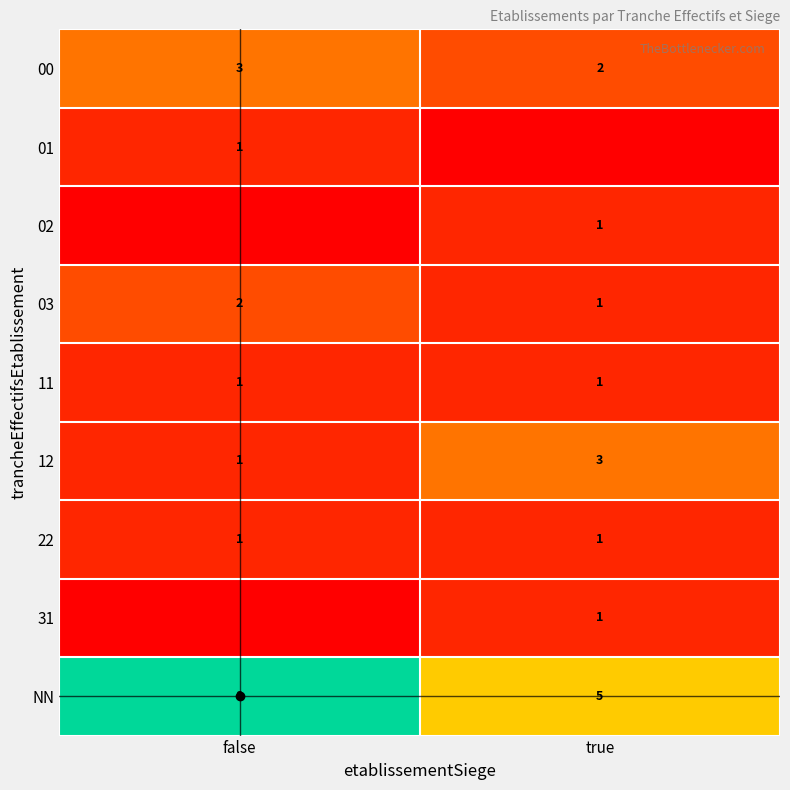

Is it true that 03 equals 1 at true?

True